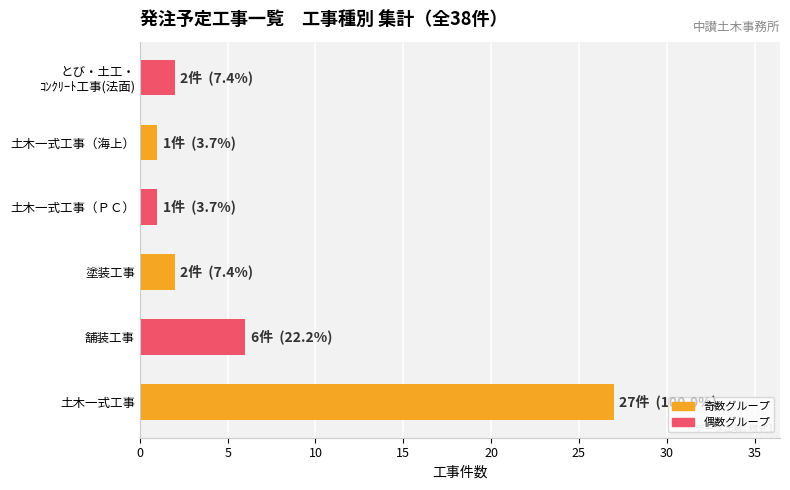

Which has a higher value, 塗装工事 or 舗装工事?

舗装工事